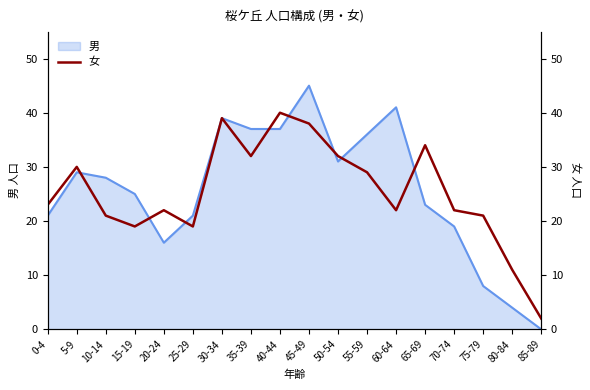

At which label does the data first exceed 23?

5-9